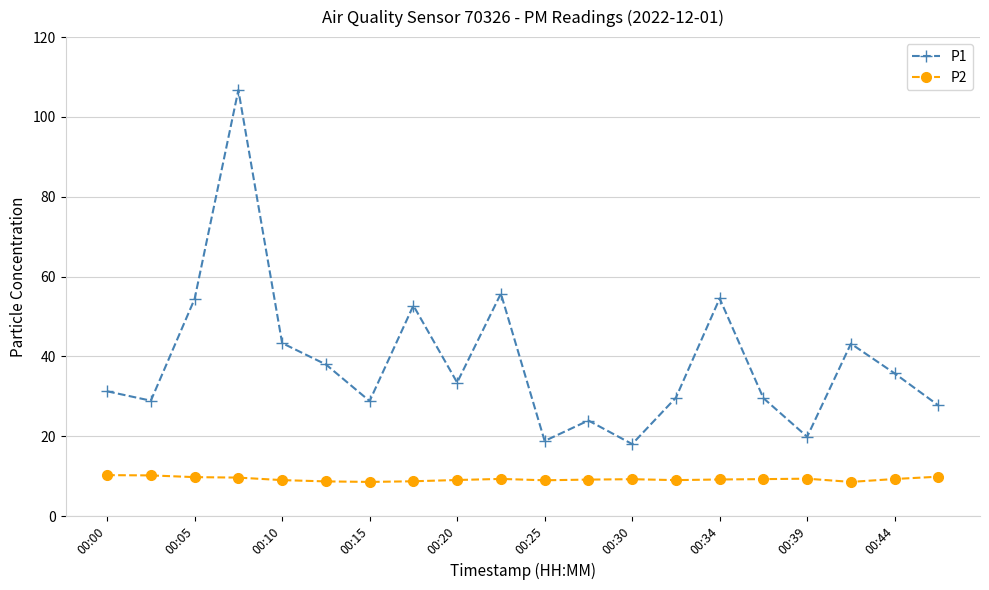

Which series has the largest total across all categories?

P1